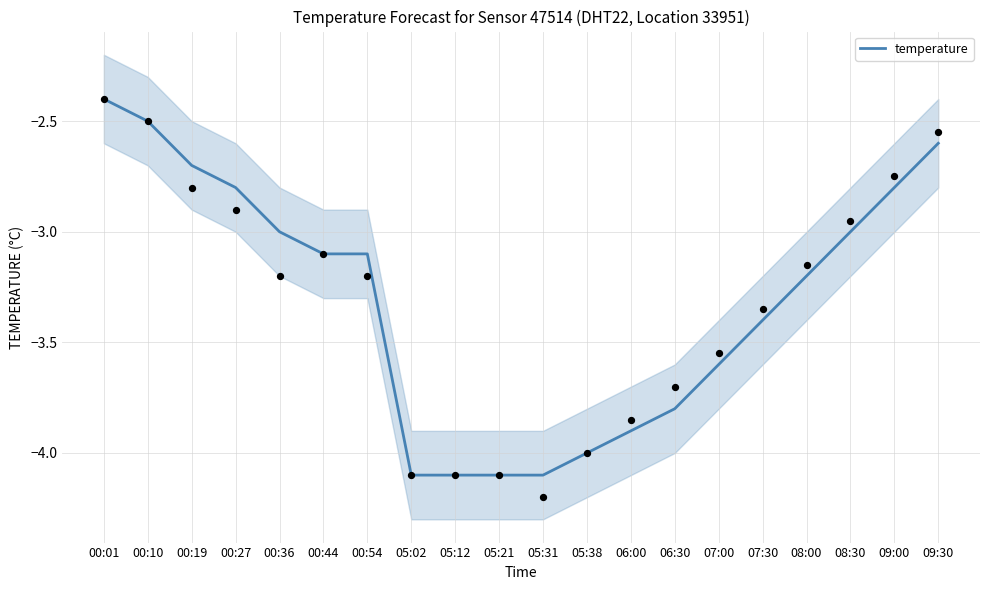

What is the change in value from 00:10 to 06:30?

-1.3